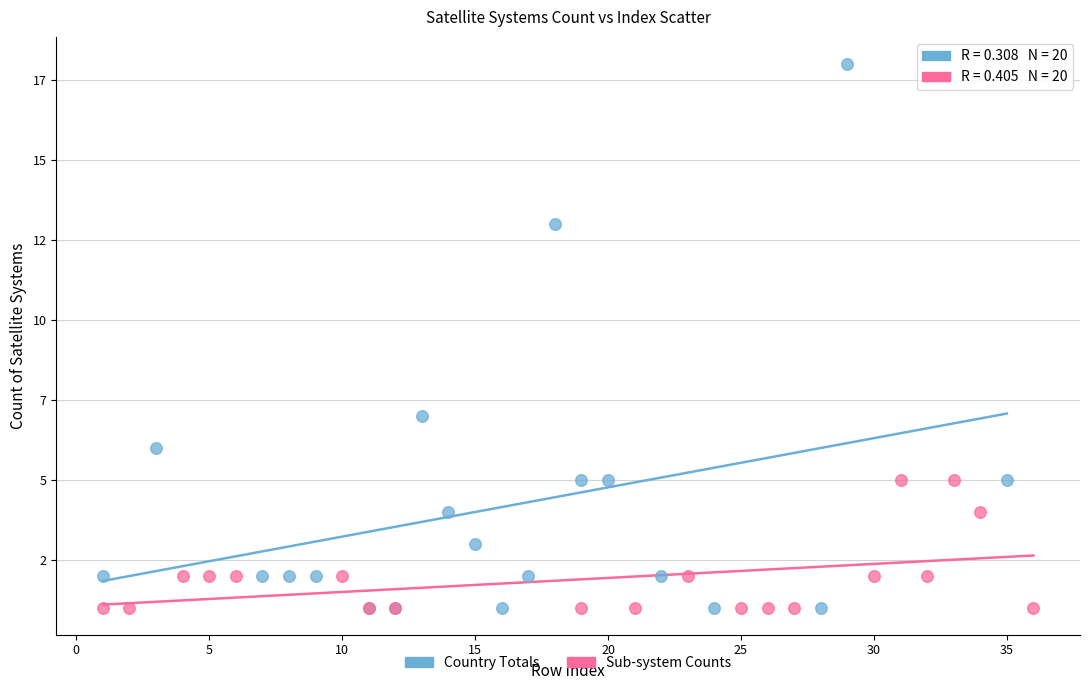

What are all the series names shown in the legend?

Country Totals, Sub-system Counts